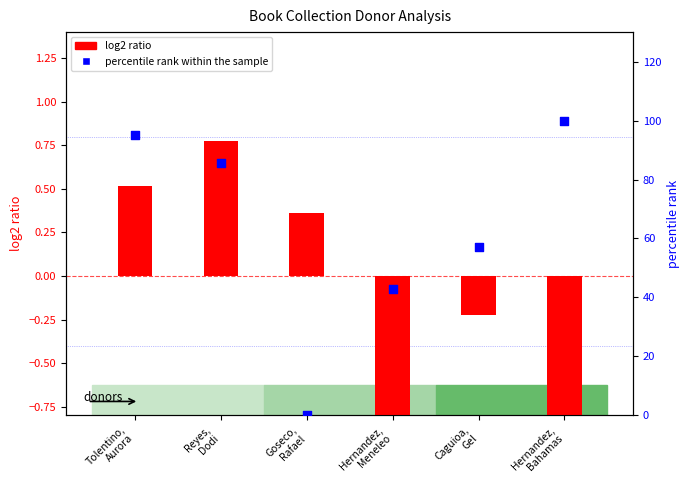

Approximately how many times larger is the value at Hernandez,
Meneleo compared to Hernandez,
Bahamas?

0.4